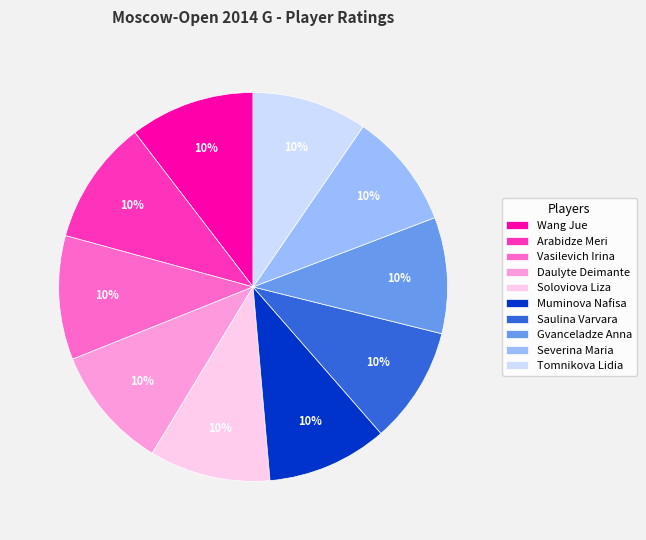

To the nearest percent, what portion does Daulyte Deimante represent?

10%